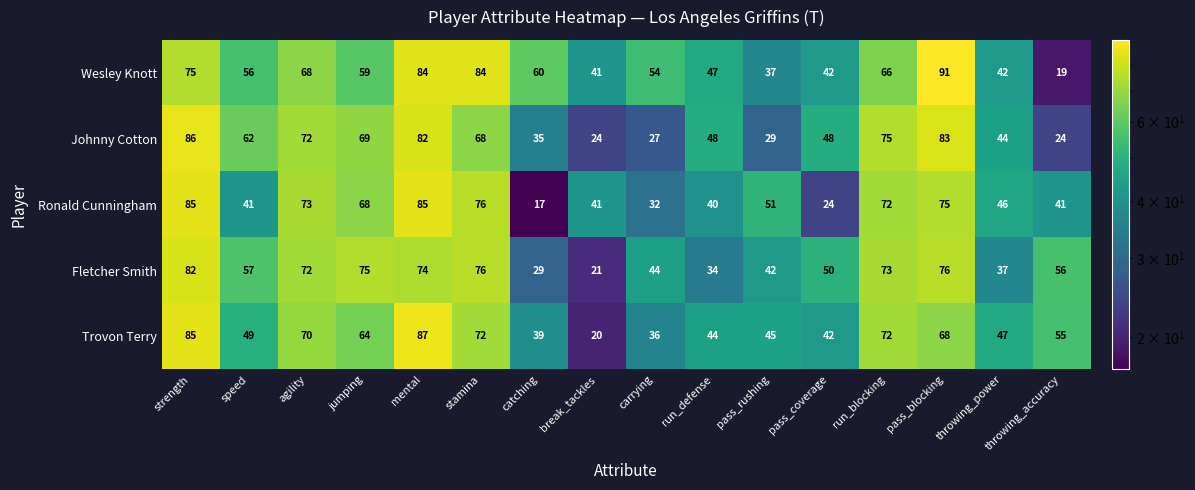

Which series changed the most between carrying and pass_rushing?

Ronald Cunningham